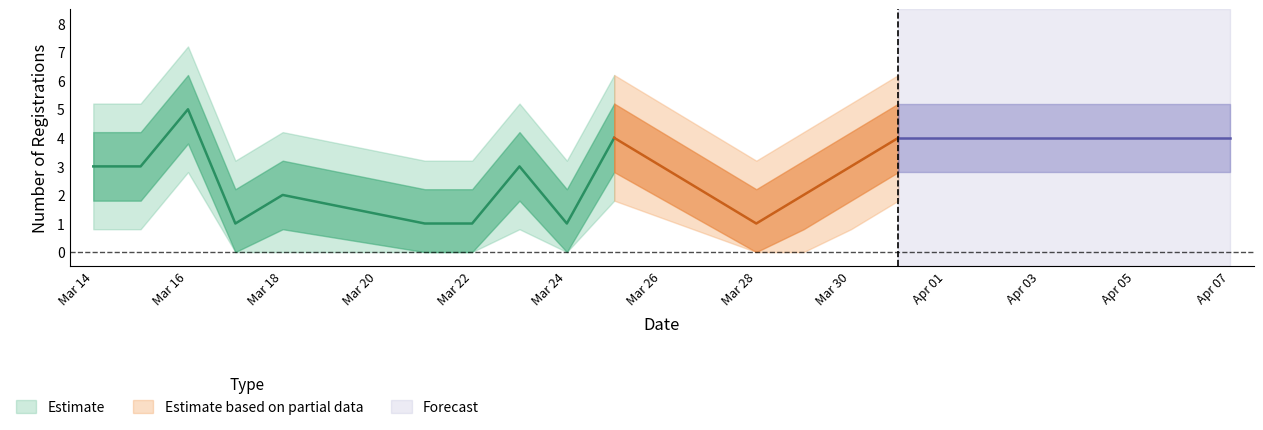

What is the sum of the values at counts and 2?

8